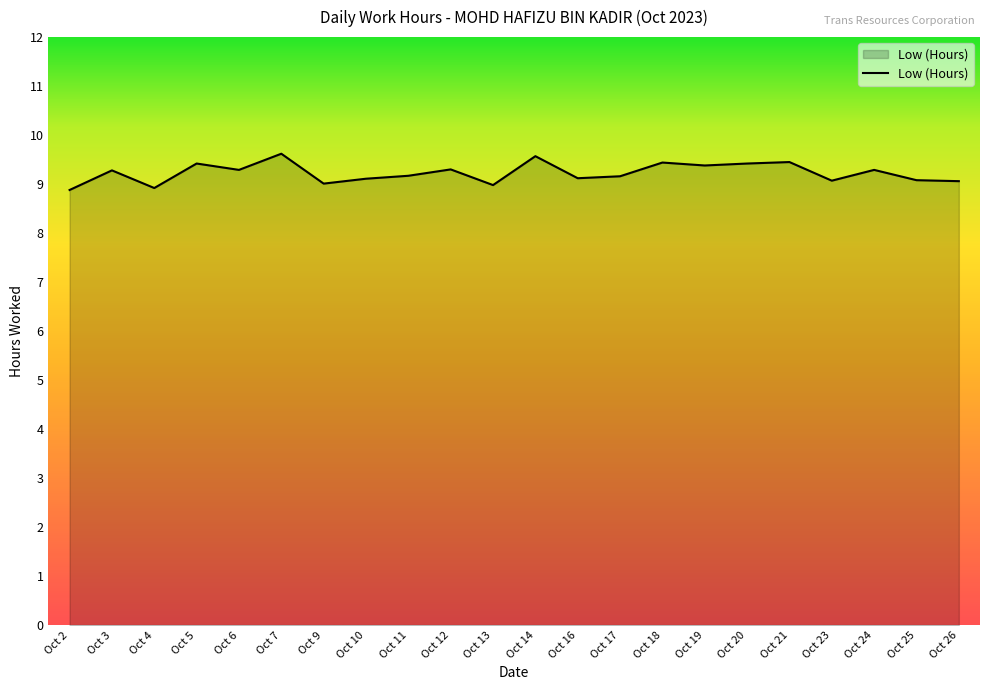

What is the maximum value shown in the chart?

9.6